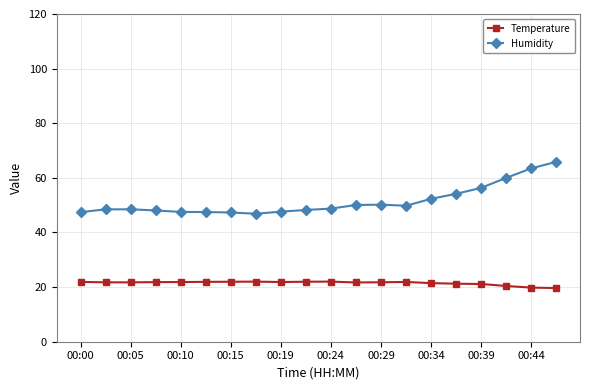

What is the maximum value for Humidity?

65.9